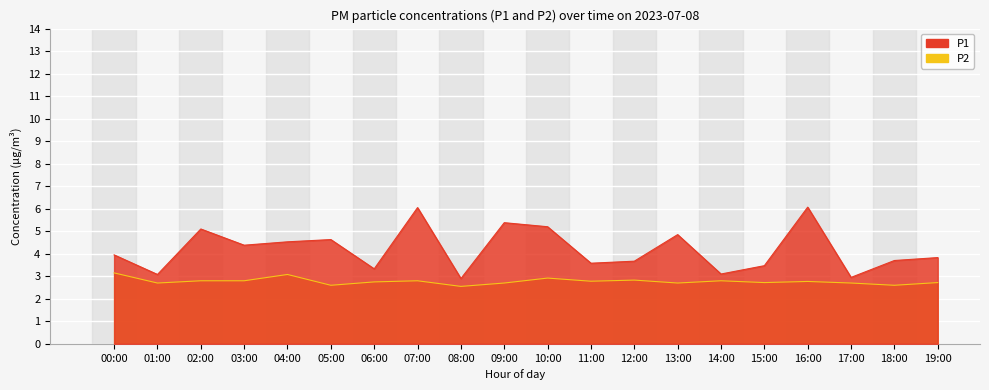

Reading left to right, extract all data points from this chart.

P1: 00:00=4.0	01:00=3.1	02:00=5.1	03:00=4.4	04:00=4.5	05:00=4.6	06:00=3.3	07:00=6.0	08:00=2.9	09:00=5.4	10:00=5.2	11:00=3.6	12:00=3.7	13:00=4.8	14:00=3.1	15:00=3.5	16:00=6.1	17:00=3.0	18:00=3.7	19:00=3.8
P2: 00:00=3.1	01:00=2.7	02:00=2.8	03:00=2.8	04:00=3.1	05:00=2.6	06:00=2.8	07:00=2.8	08:00=2.5	09:00=2.7	10:00=2.9	11:00=2.8	12:00=2.8	13:00=2.7	14:00=2.8	15:00=2.7	16:00=2.8	17:00=2.7	18:00=2.6	19:00=2.7